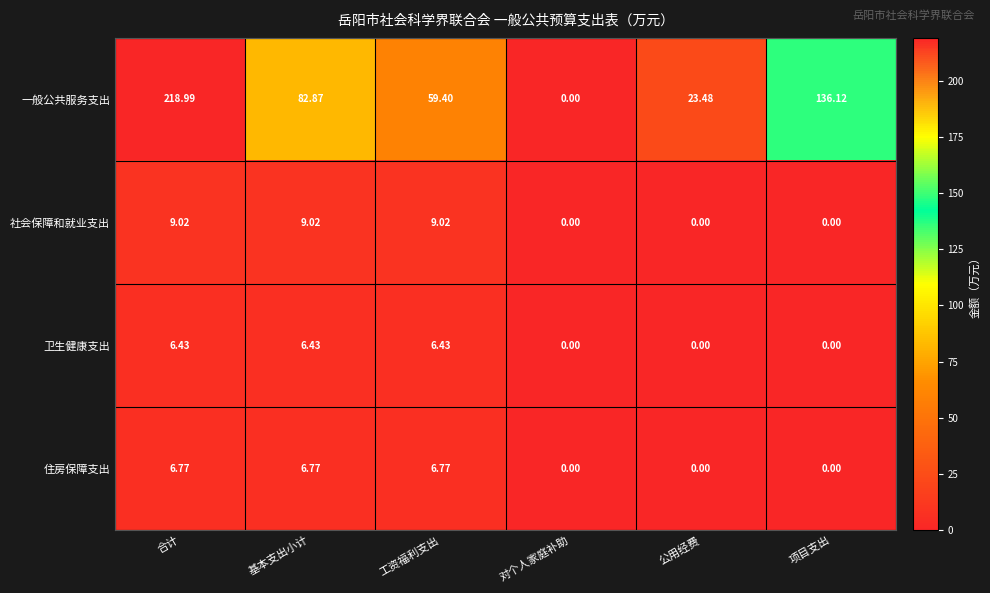

Which series changed the most between 工资福利支出 and 公用经费?

一般公共服务支出